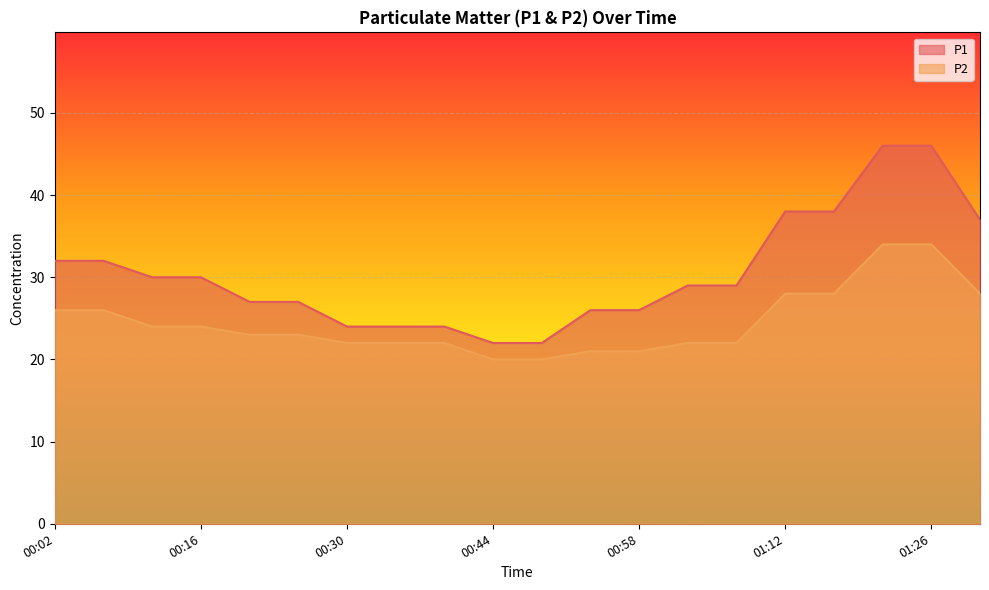

True or false: P2 and P1 intersect in this chart.

False